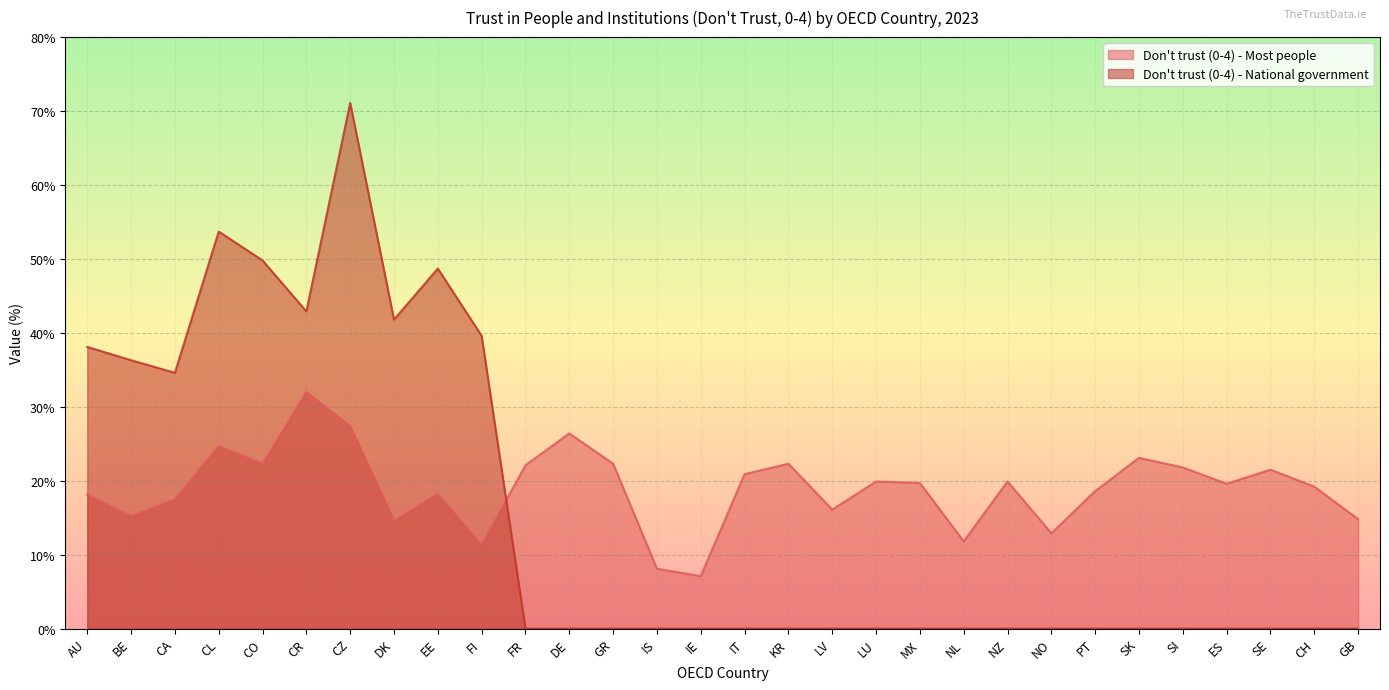

Count the number of data series in this chart.

2